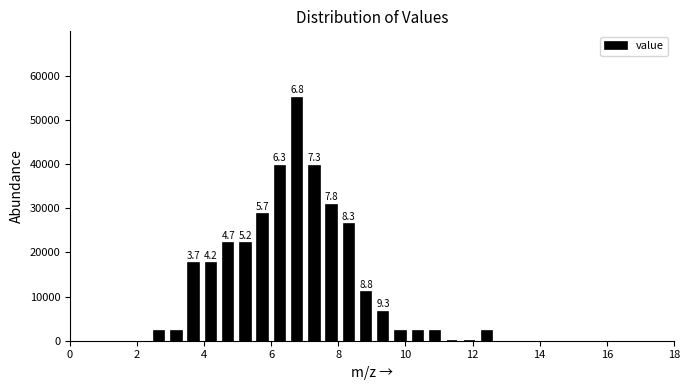

Around what value on the x-axis is the tallest bar? Give the approximate position of its centre, as read against the axis.

6.8